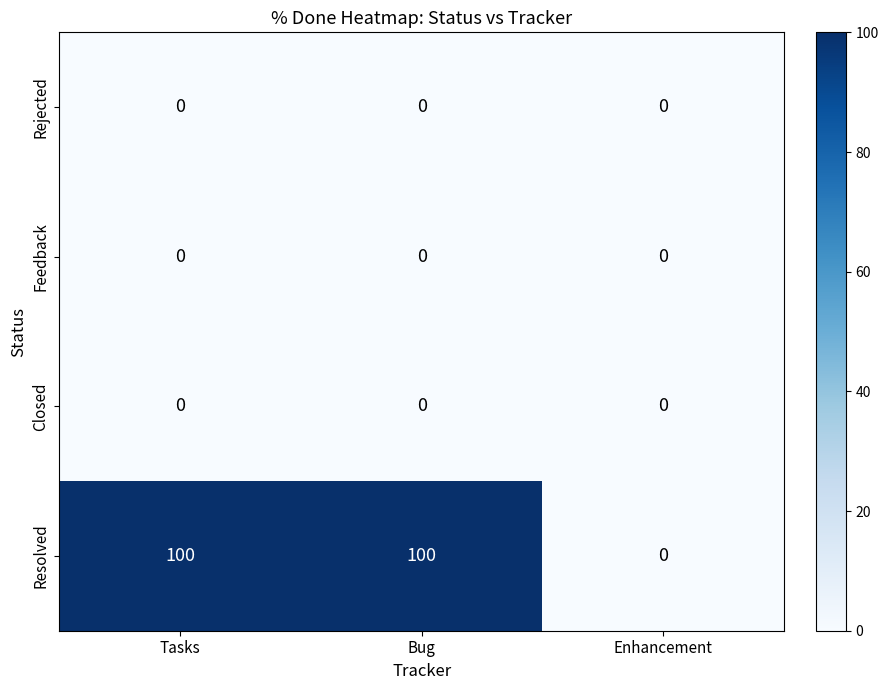

What is the maximum value shown in the chart?

100